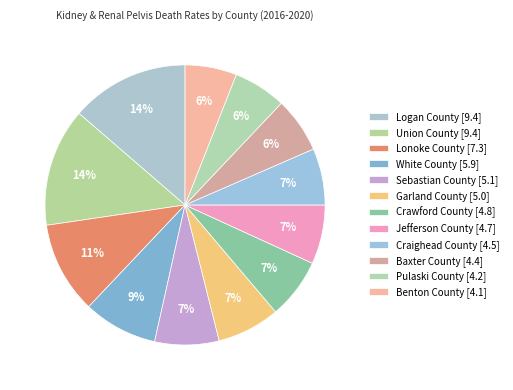

How many segments does this pie chart have?

12